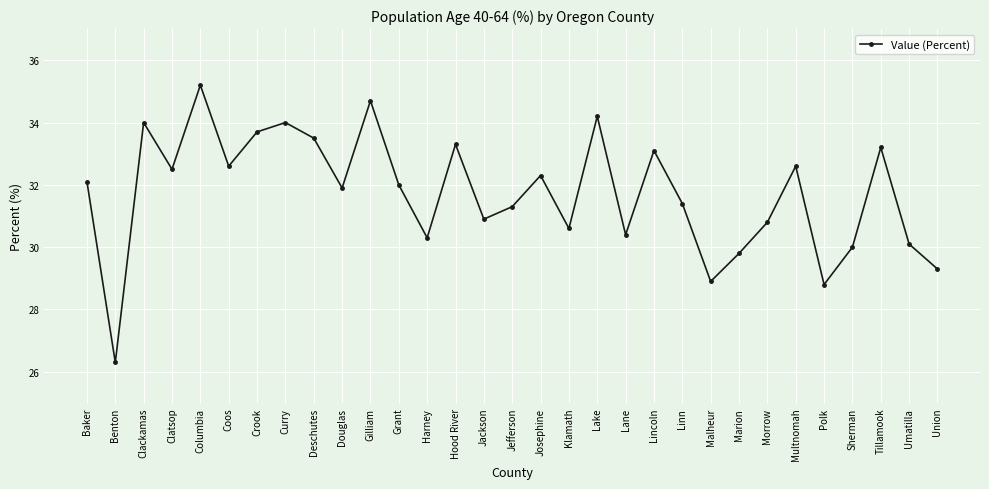

What value does the data have at Jefferson?

31.3